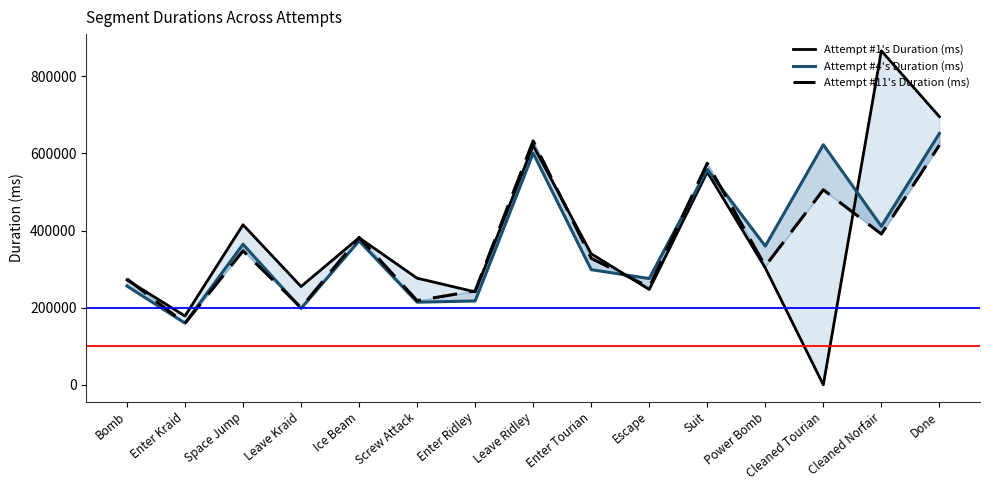

Which series has the widest spread of values?

Attempt #1's Duration (ms)